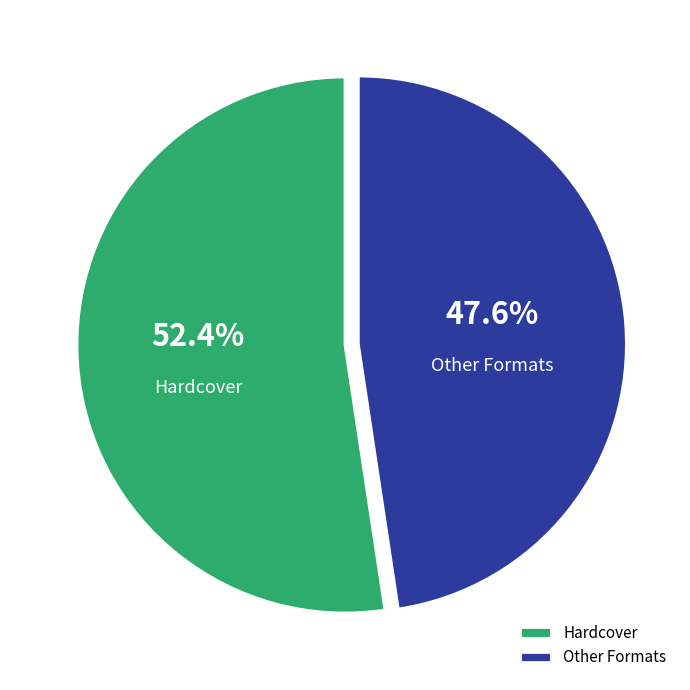

Rank the categories by value from highest to lowest.

Hardcover, Other Formats